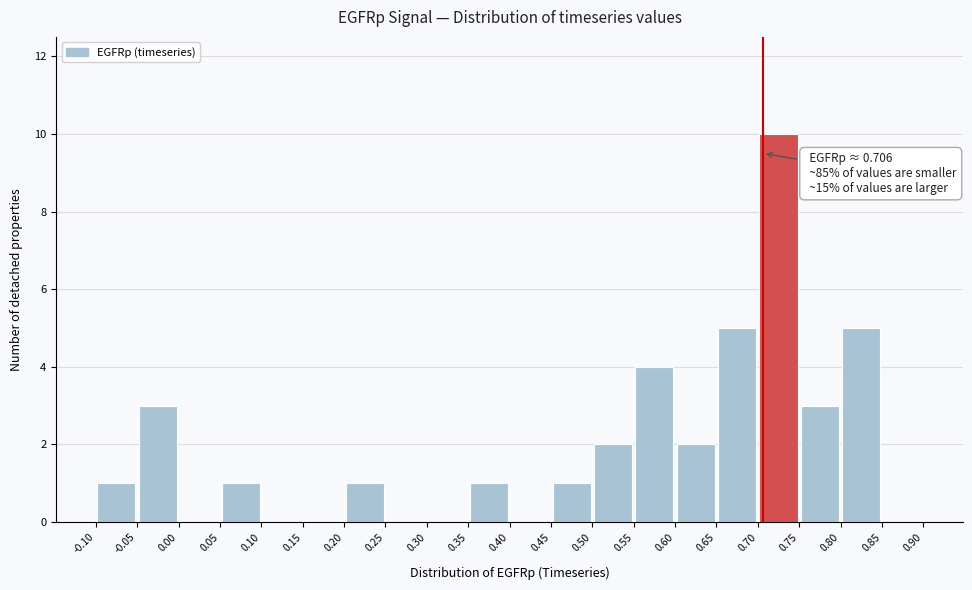

Which range on the x-axis has the tallest bar?

0.70 to 0.75